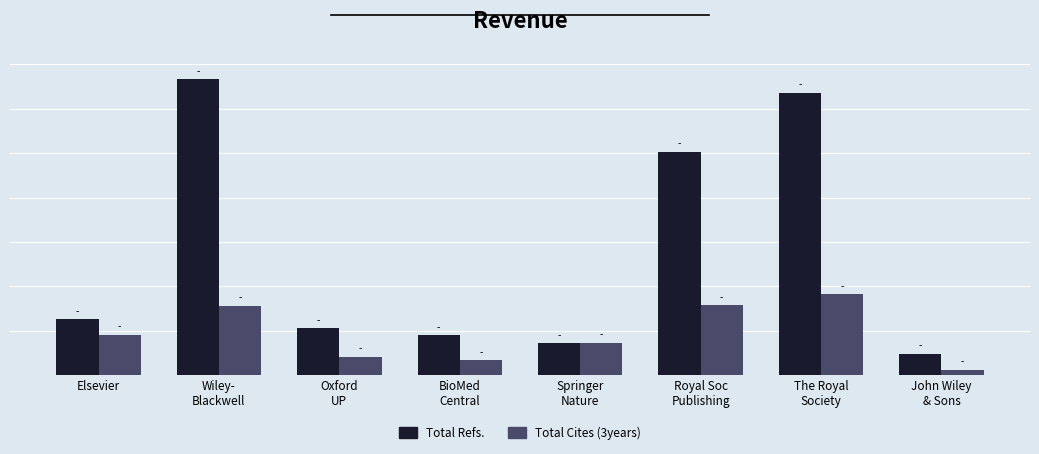

Rank the series by their maximum value, from highest to lowest.

Total Refs., Total Cites (3years)